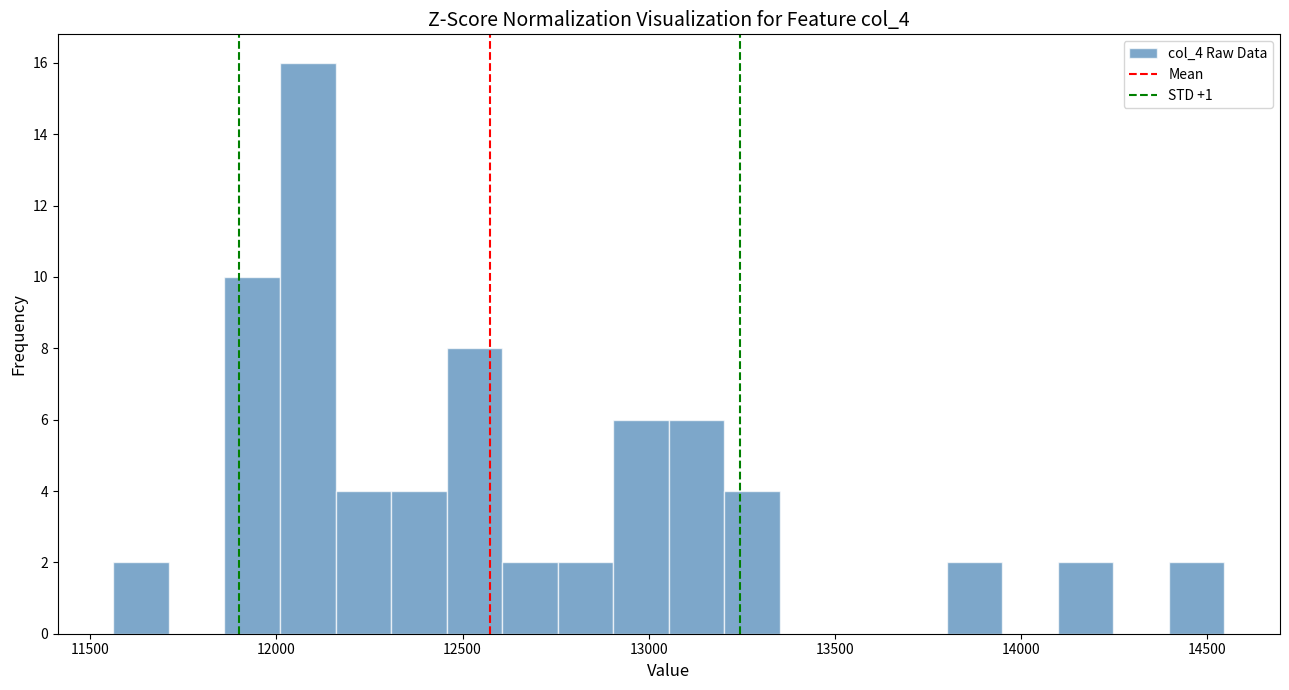

Read against the x-axis, roughly where is the centre of the tallest bar?

12100